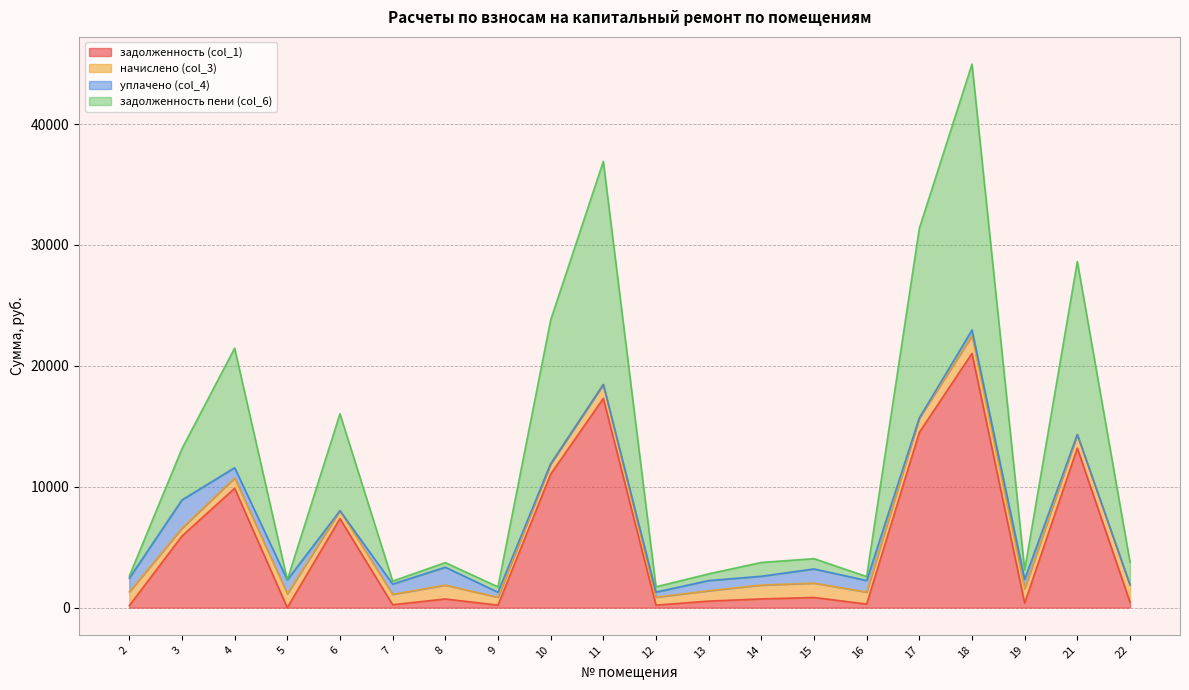

At which category is the sum across all series the highest?

18